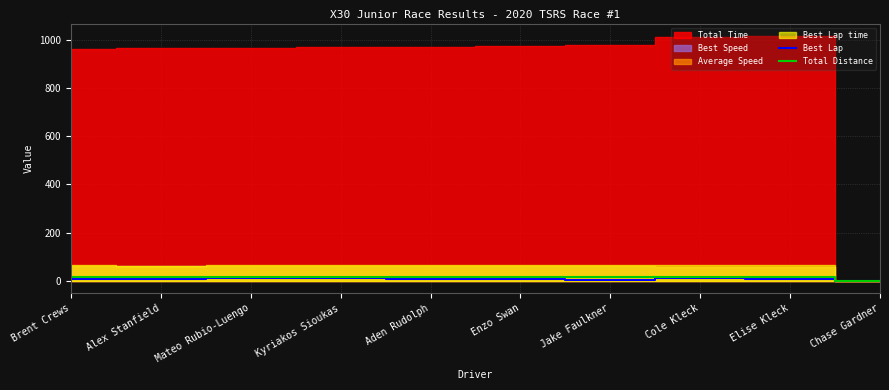

What is the difference between the Best Lap values at Jake Faulkner and Chase Gardner?

3.0